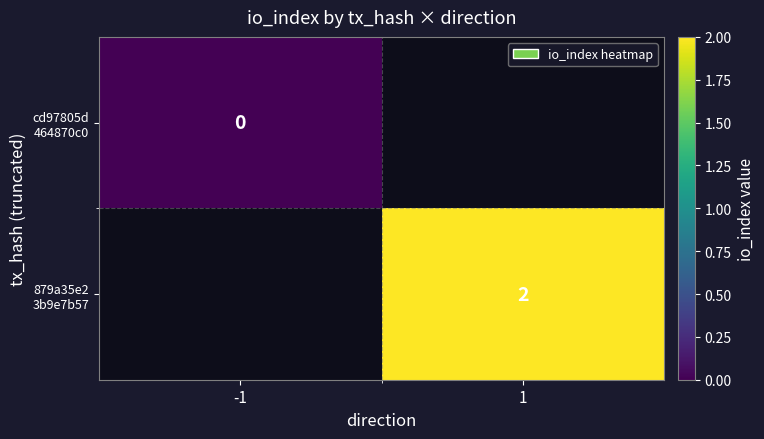

Which series has the widest spread of values?

cd97805d 464870c0